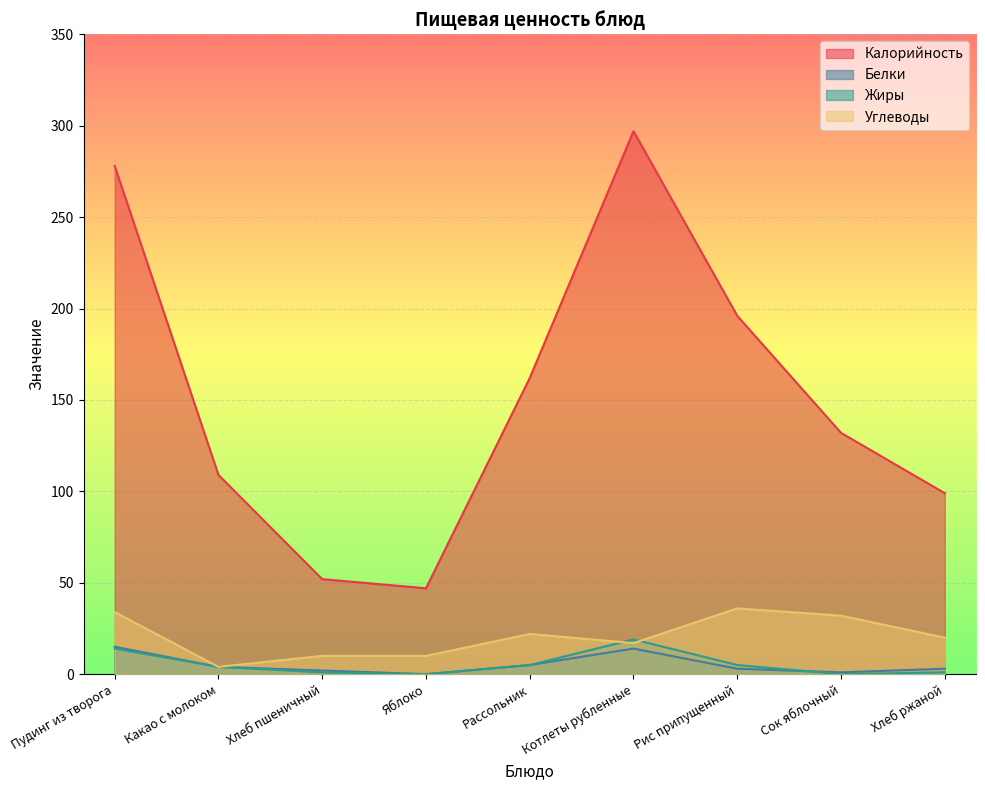

The Углеводы series shows 17 at Котлеты рубленные. True or false?

True